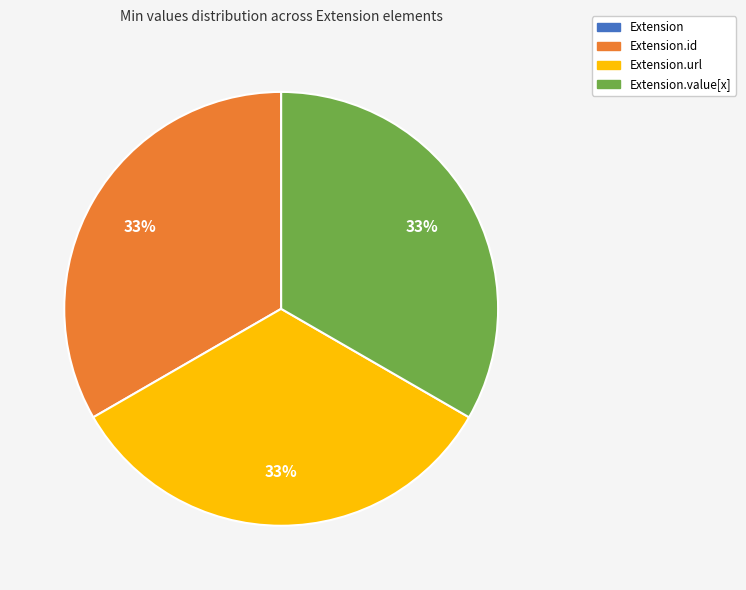

To the nearest percent, what is the difference between the largest and smallest slice percentages?

33%